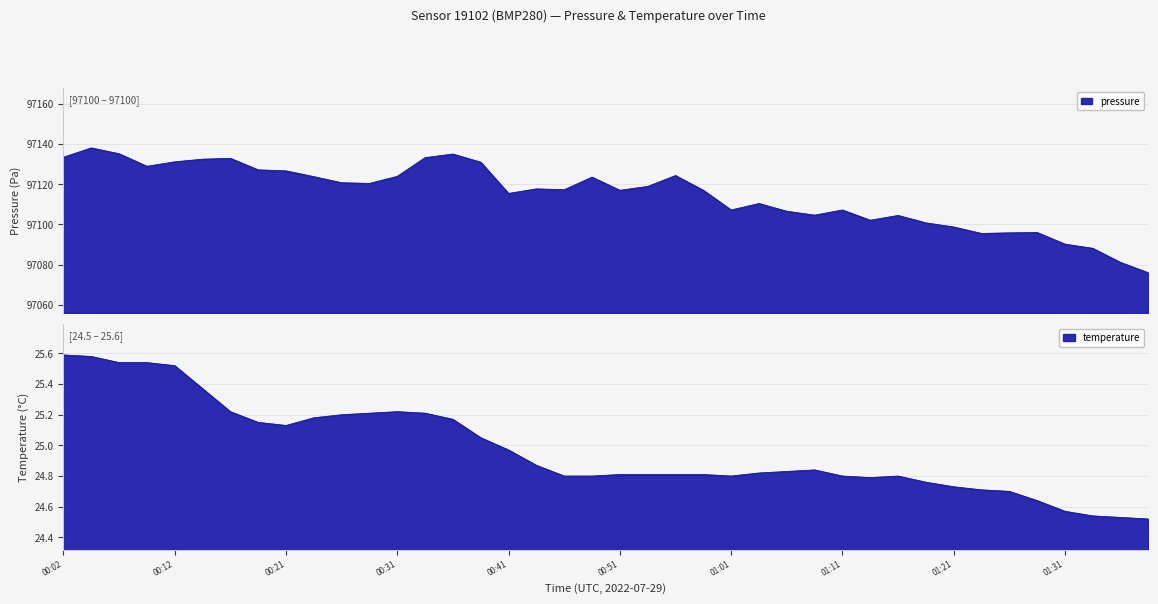

How many interior local valleys does the pressure series have?

9